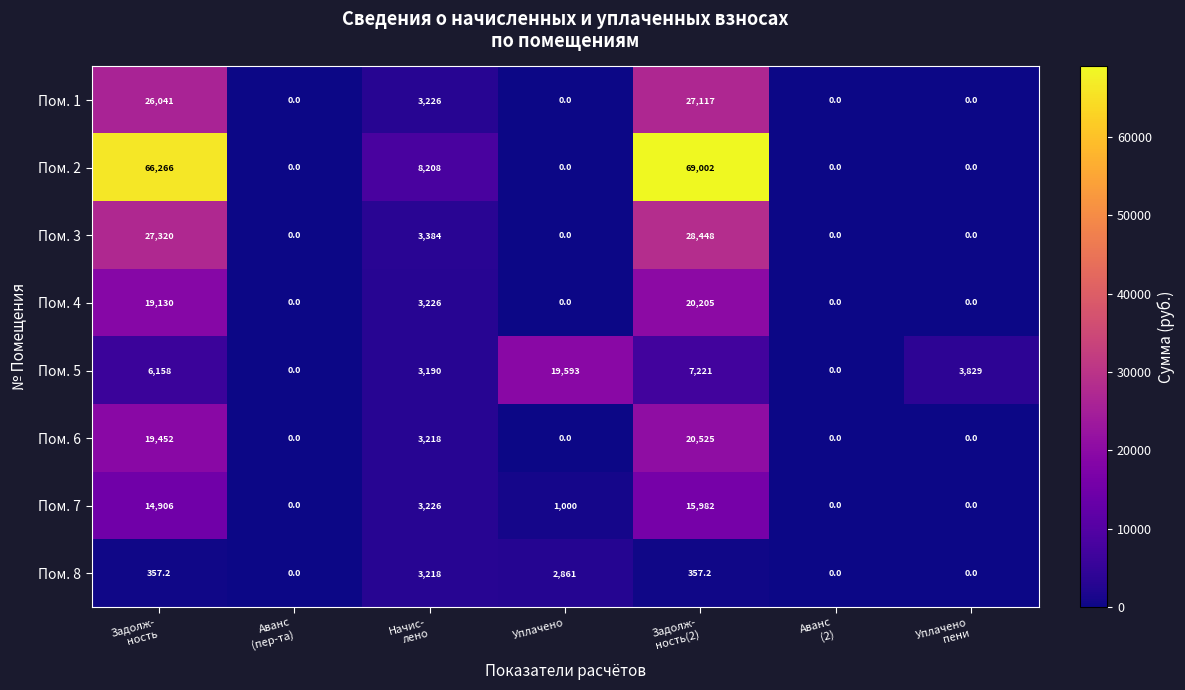

At which category does the chart reach its peak across all series?

Задолж-
ность(2)